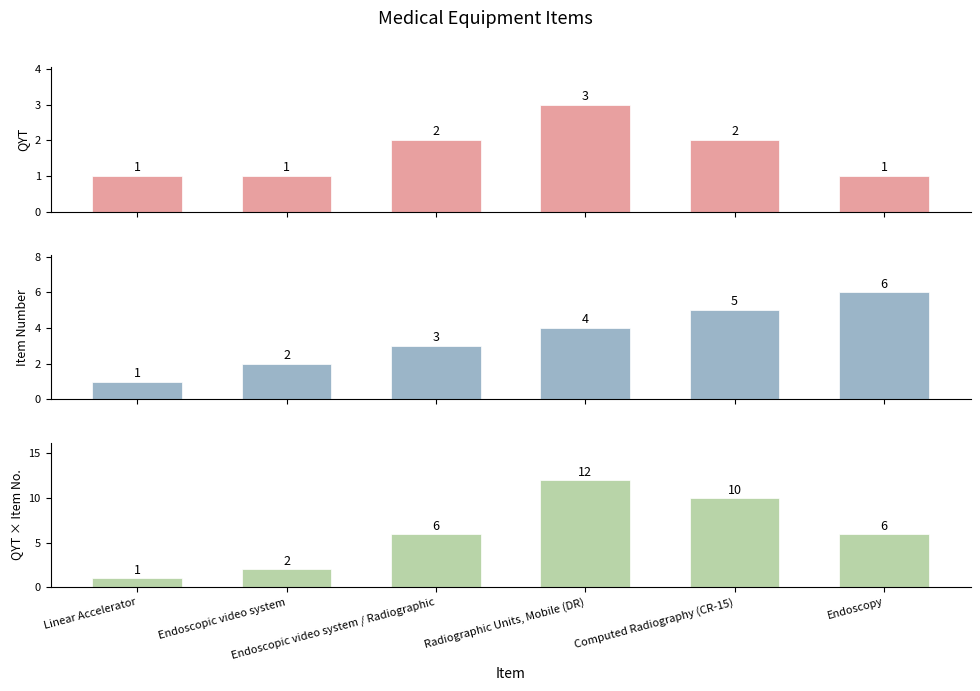

At which label does QYT × Item No. reach its peak?

Radiographic Units, Mobile (DR)